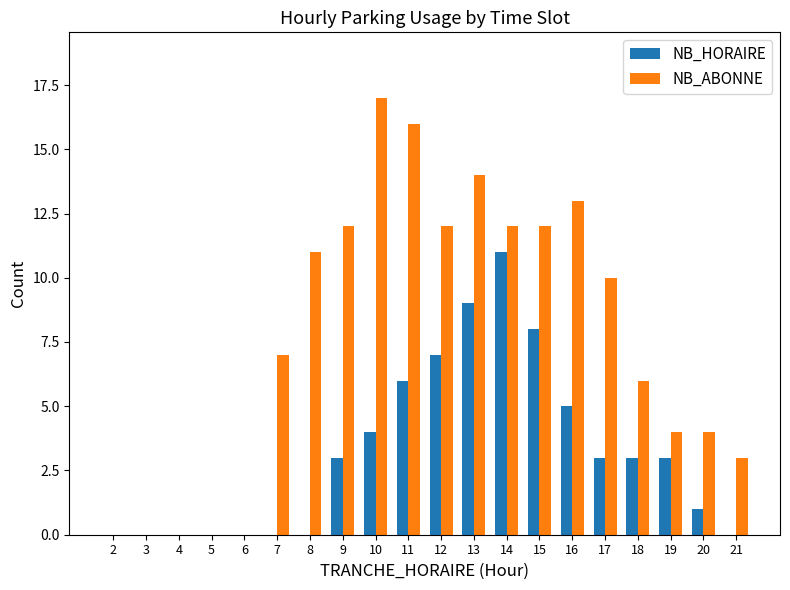

How many categories are shown in the chart?

20